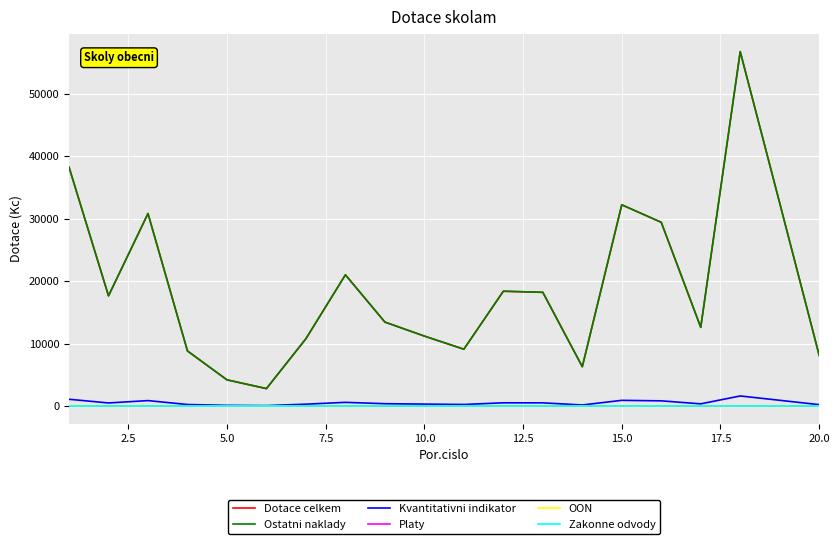

Does the chart display data point markers on the line(s)?

No